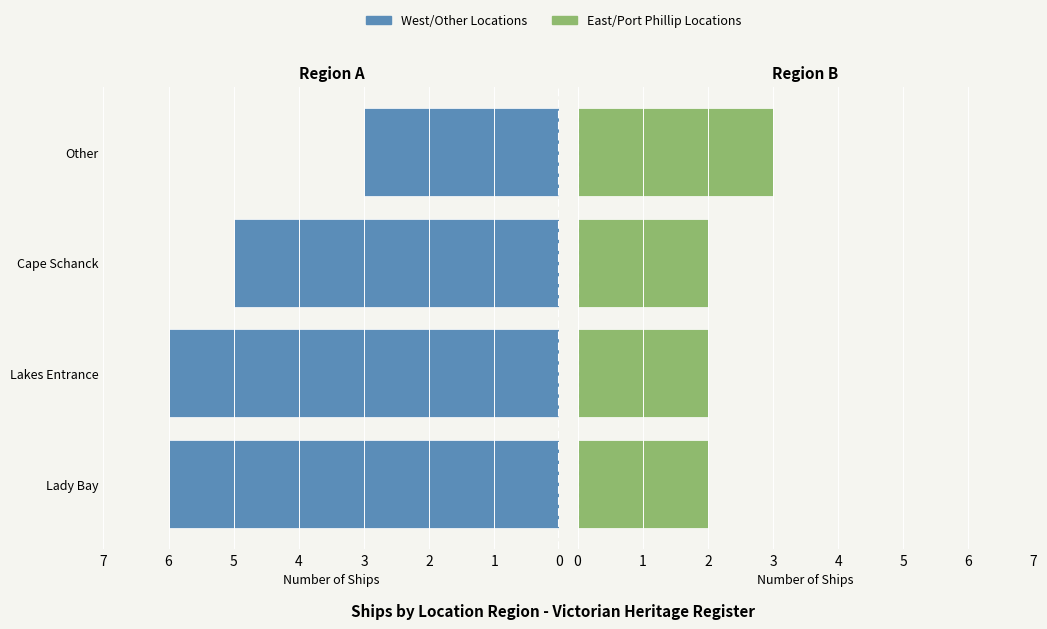

List the labels in order of East/Port Phillip Locations value, largest first.

Other, Lady Bay, Lakes Entrance, Cape Schanck